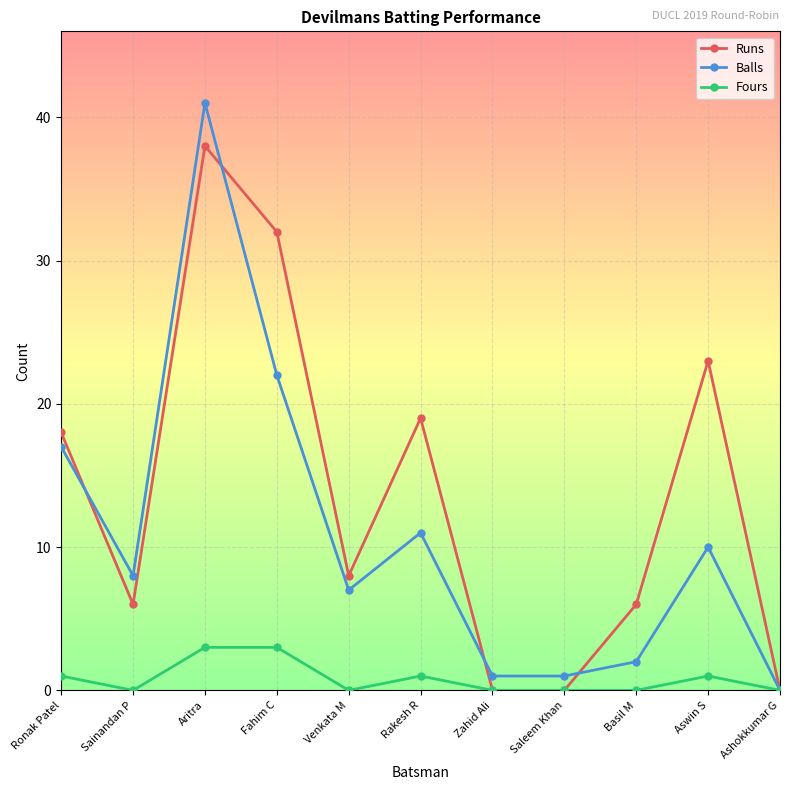

List the series in order of their peak value, lowest first.

Fours, Runs, Balls